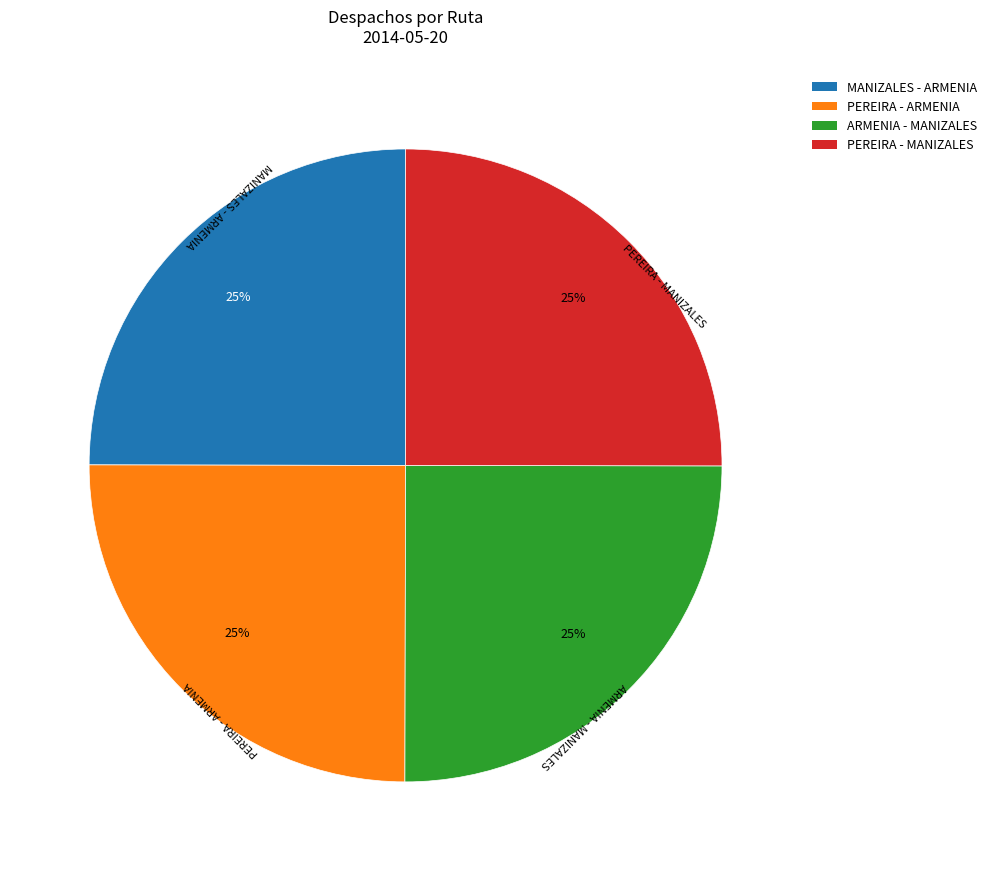

To the nearest percent, what percentage of the pie is MANIZALES - ARMENIA?

25%